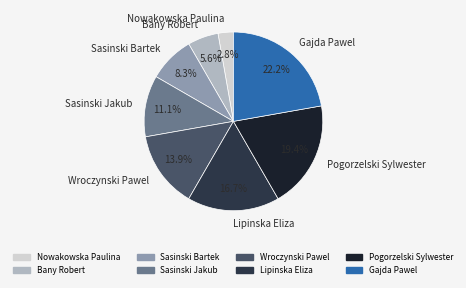

Which slice is the largest?

Gajda Pawel